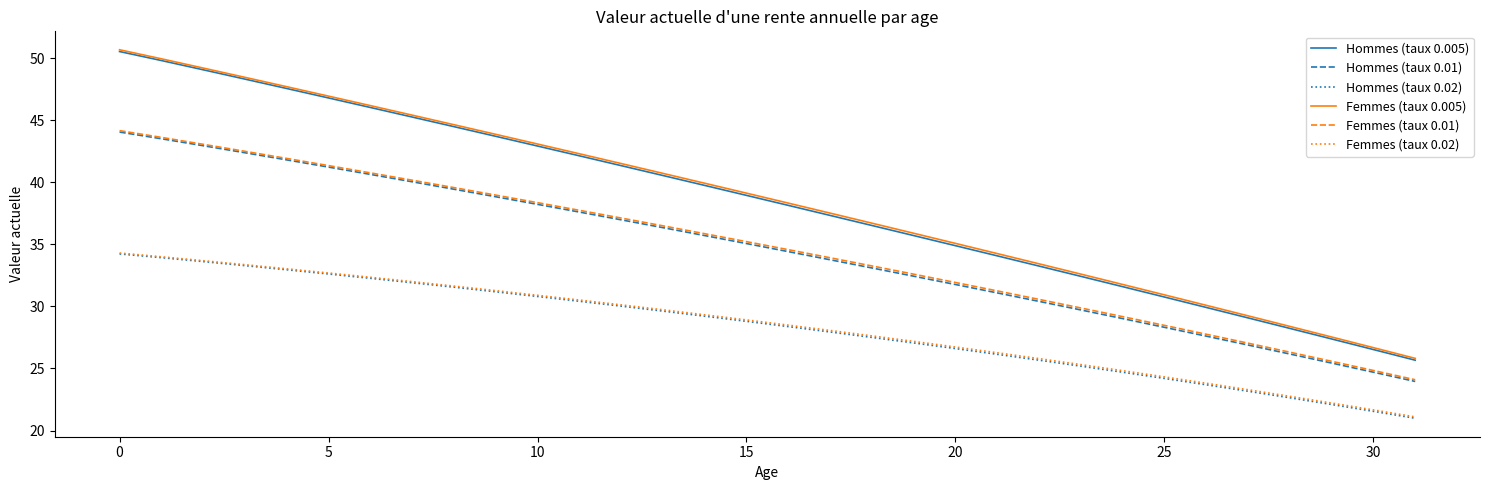

True or false: Femmes (taux 0.02) and Femmes (taux 0.01) cross at least once.

False